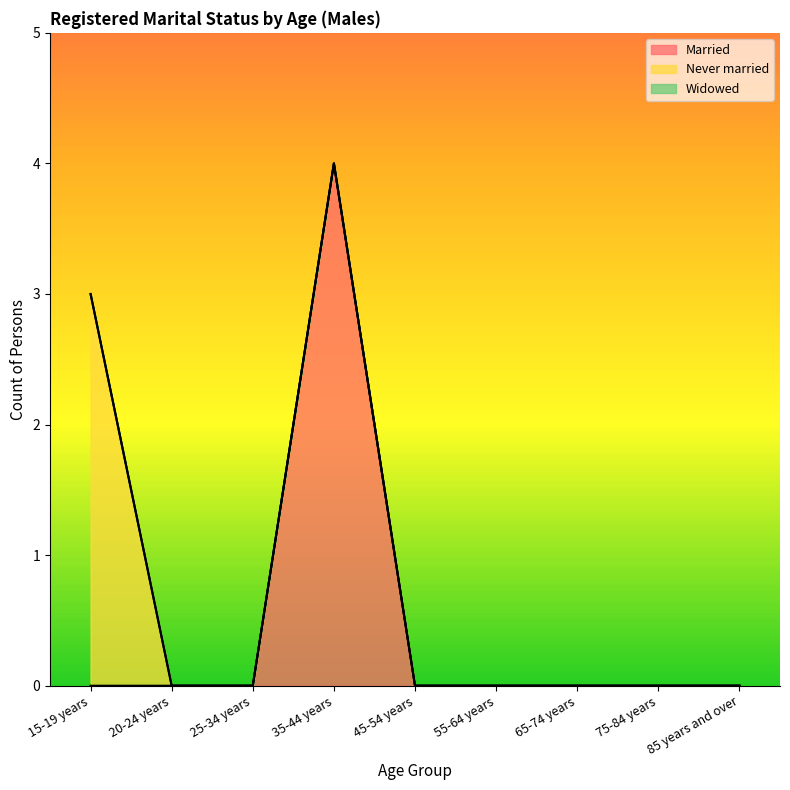

What are all the series names shown in the legend?

Married, Never married, Widowed